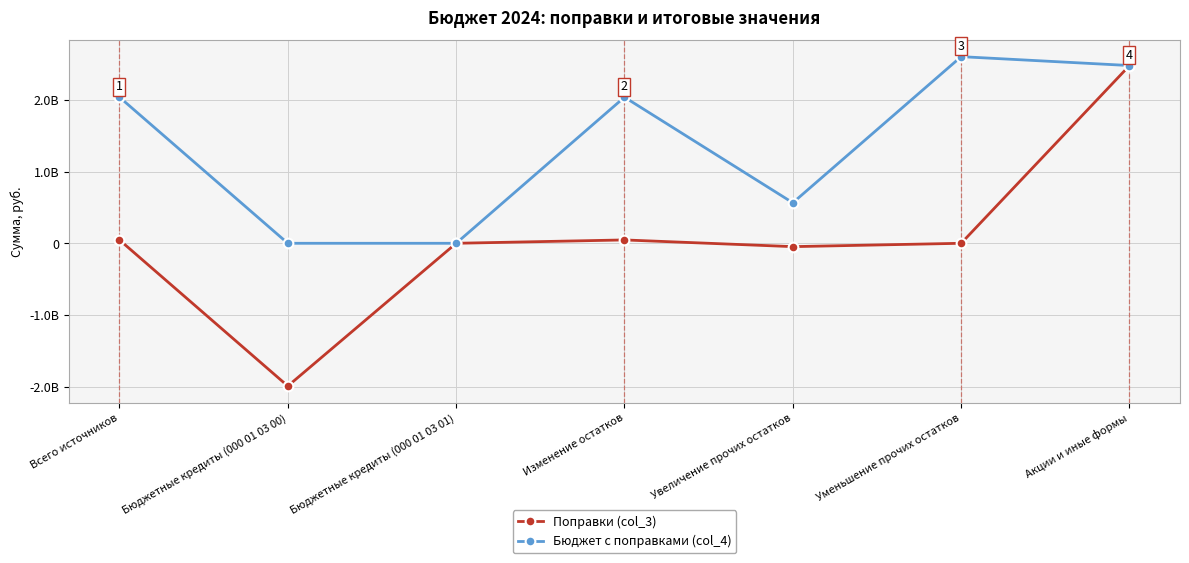

What is the sum of all Поправки (col_3) values?

534871408